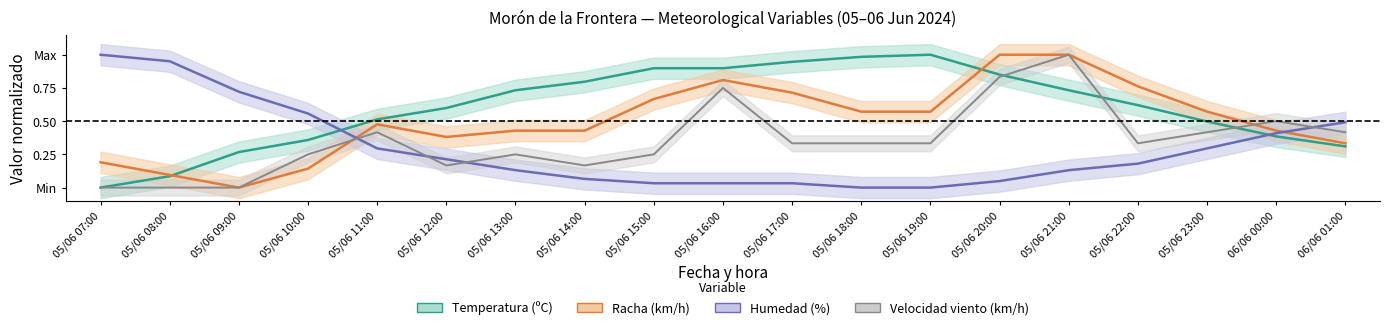

What is the value of the Racha (km/h) point at the 10th from the left?

0.8